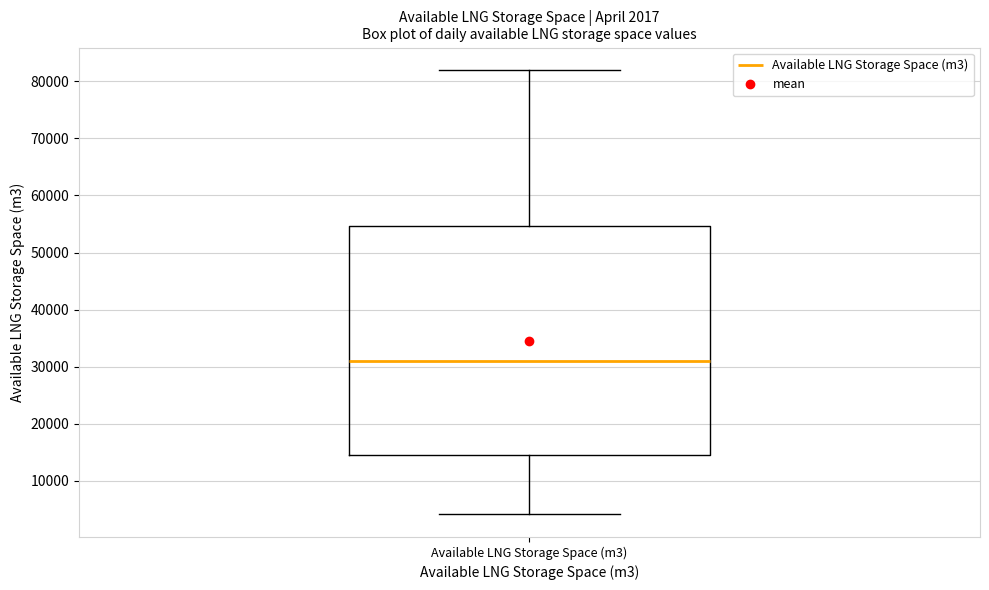

Where does the upper whisker of the box for Available LNG Storage Space (m3) end on the y-axis? The values are not printed on the chart, so give them approximately, as read against the axis.

82000